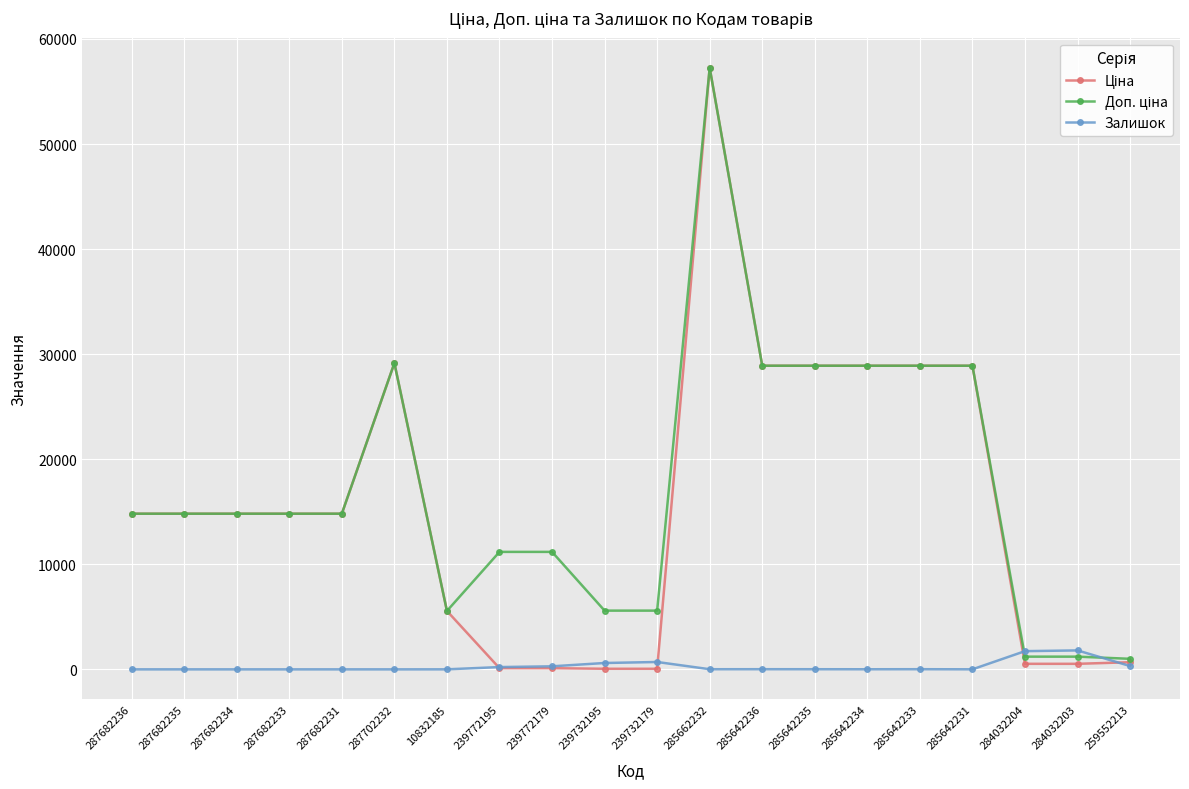

At which category does the chart reach its peak across all series?

285662232